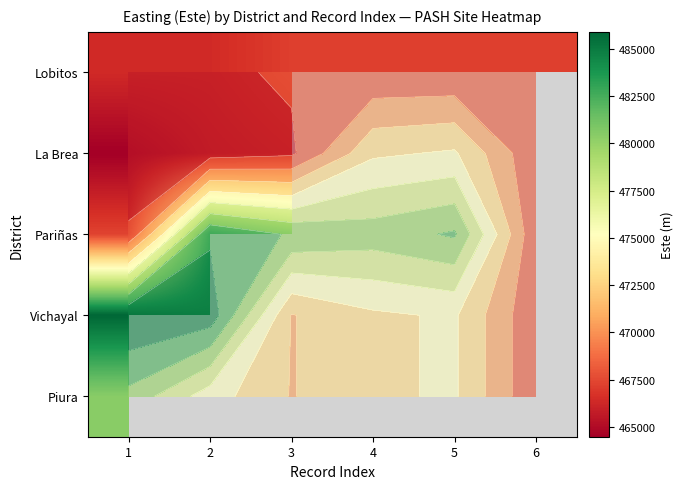

List the labels in order of Lobitos value, largest first.

4, 3, 5, 6, 2, 1